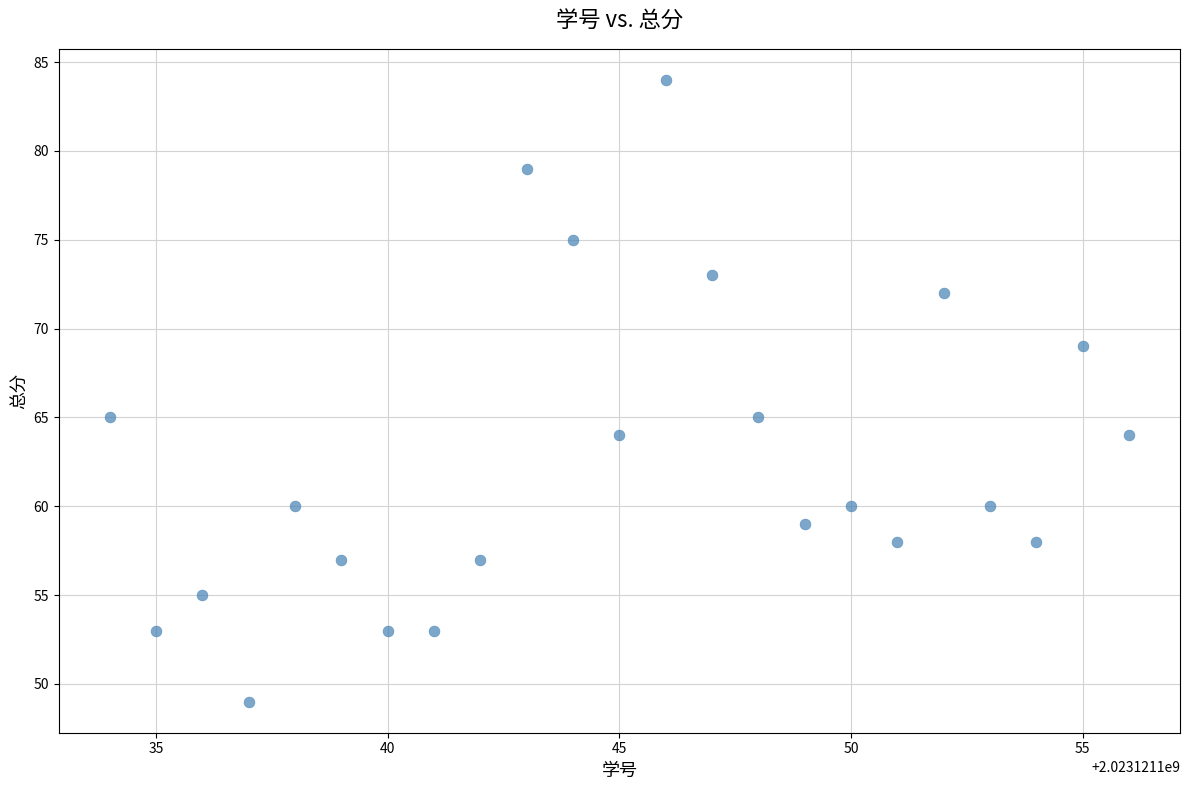

What is the range of X values (max minus min)?

22